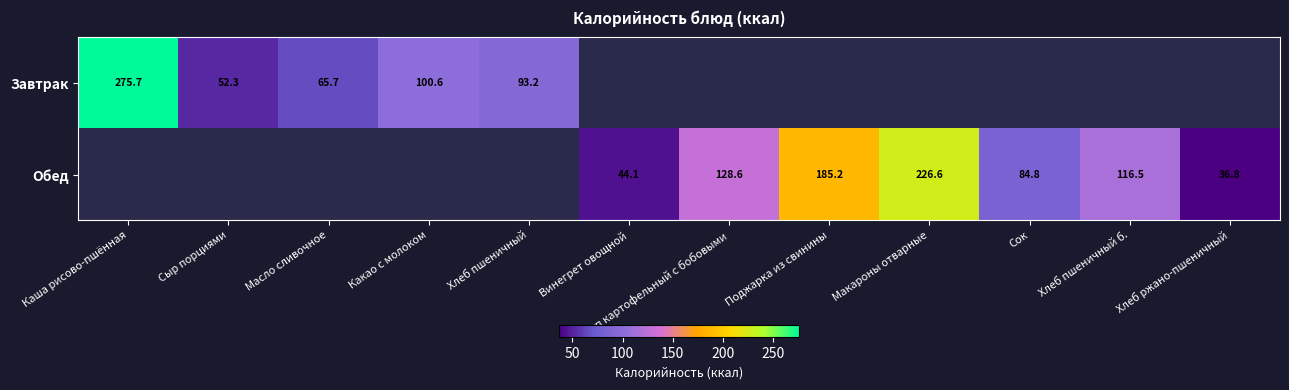

Read the Обед value at Сок.

84.8